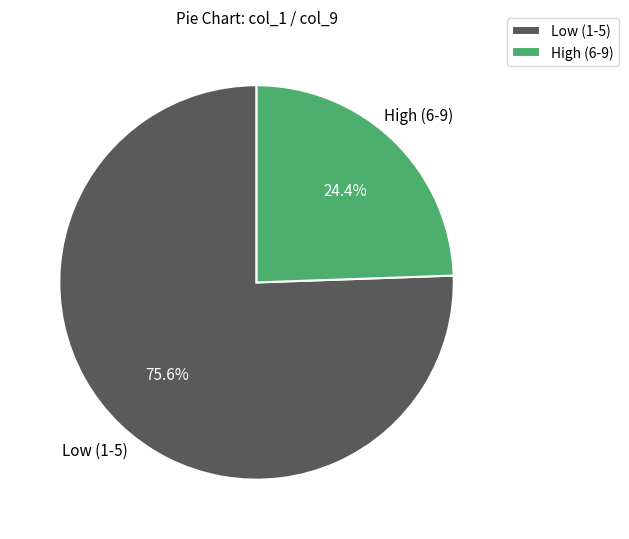

Count the number of slices in the pie.

2